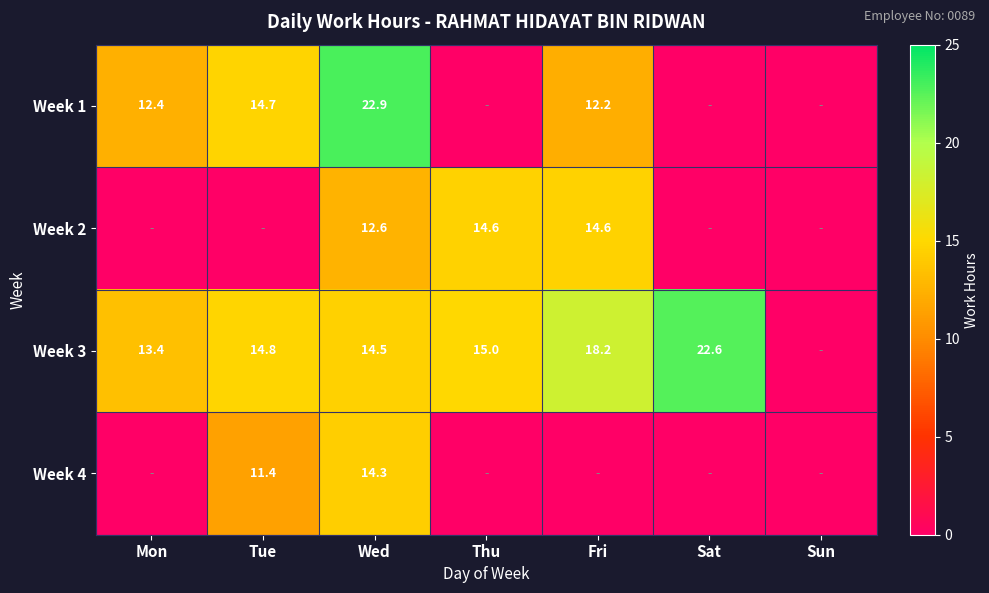

How many categories are shown in the chart?

7